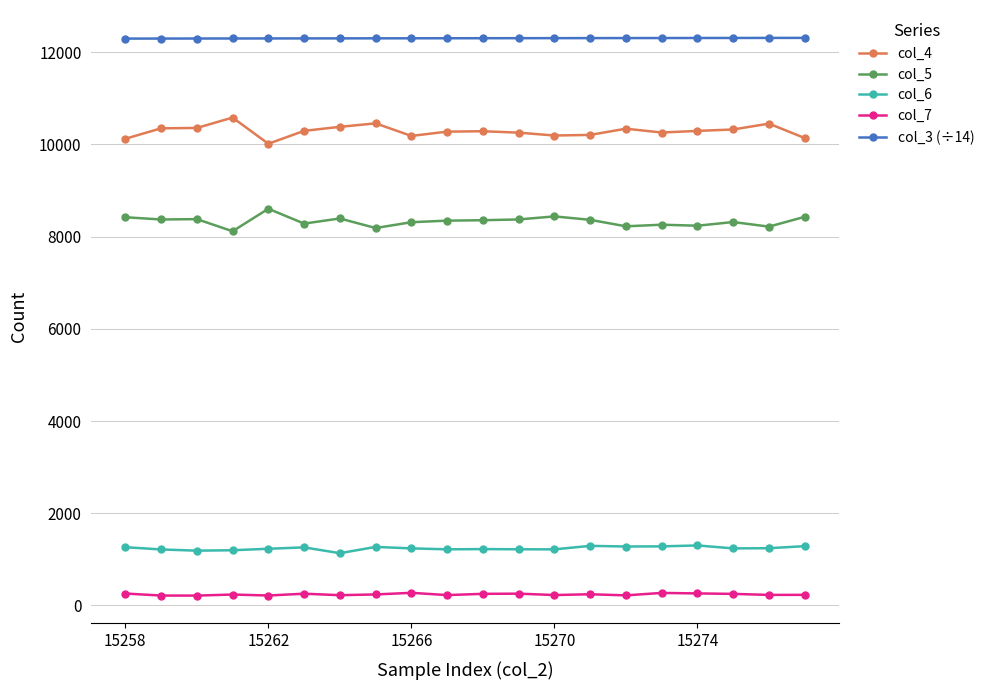

True or false: col_4 has more than 0 interior local peaks.

True